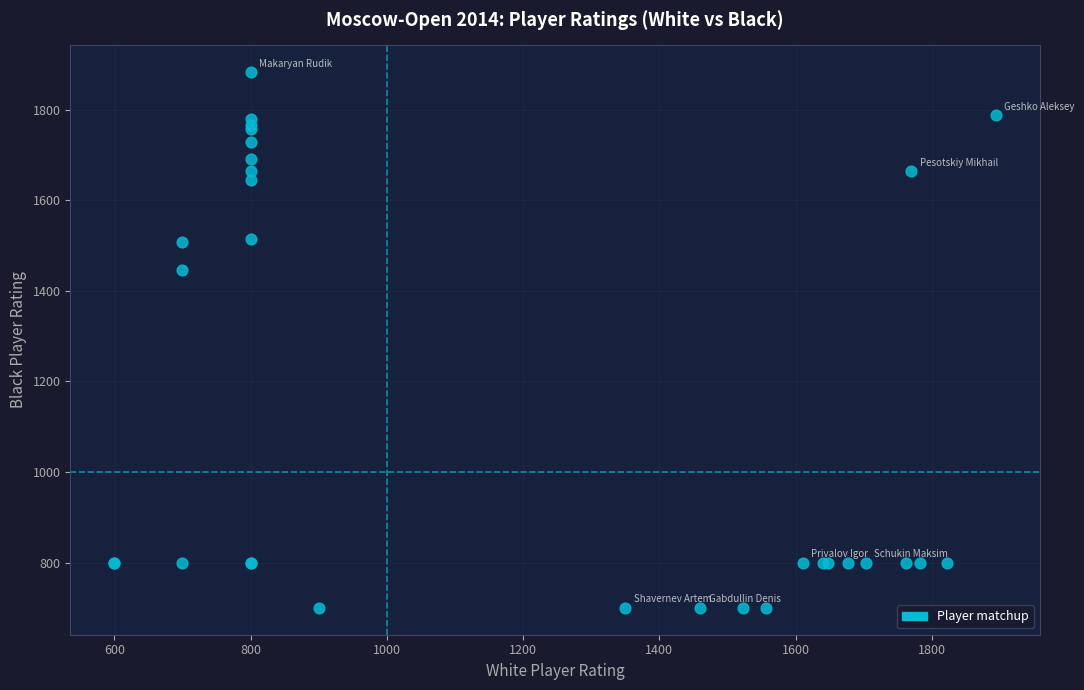

What Y value in the scatter plot is closest to 1291?

1446